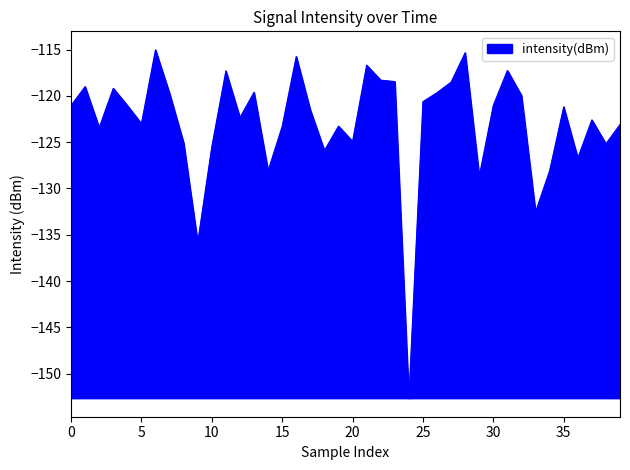

What is the difference between the maximum and minimum values?

37.6